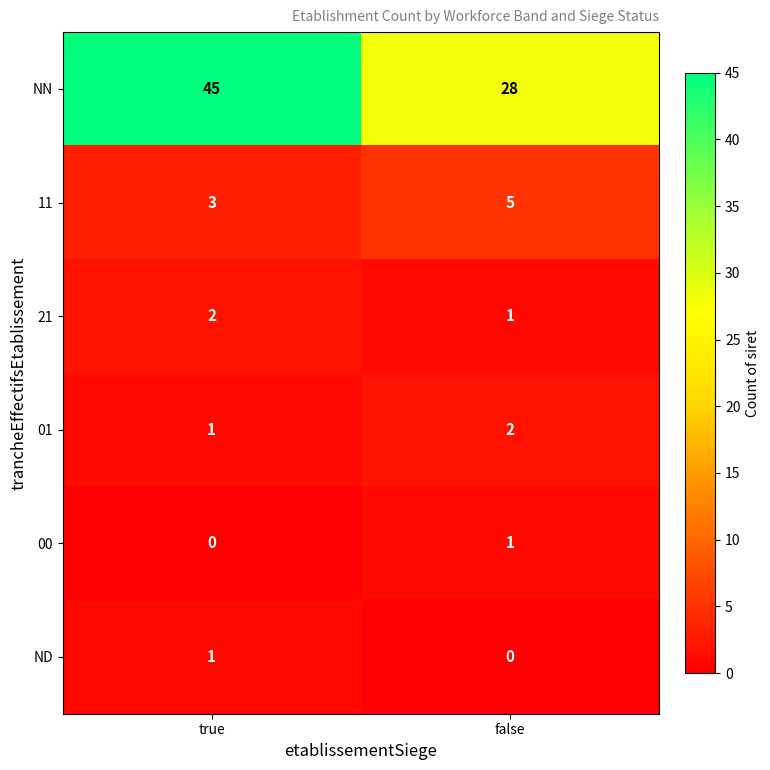

How many categories are shown in the chart?

2